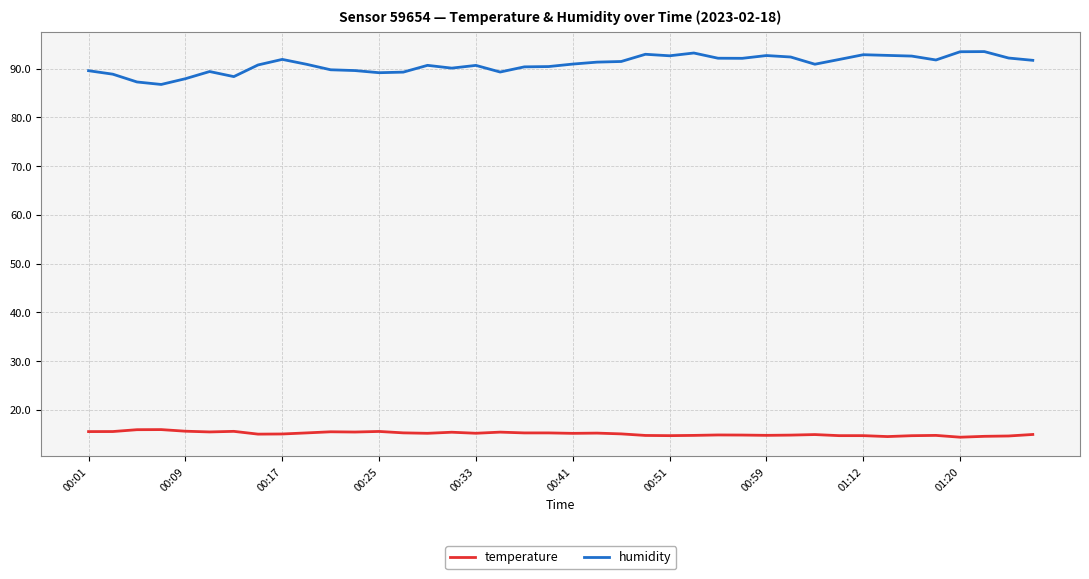

What is the greatest value displayed?

93.5